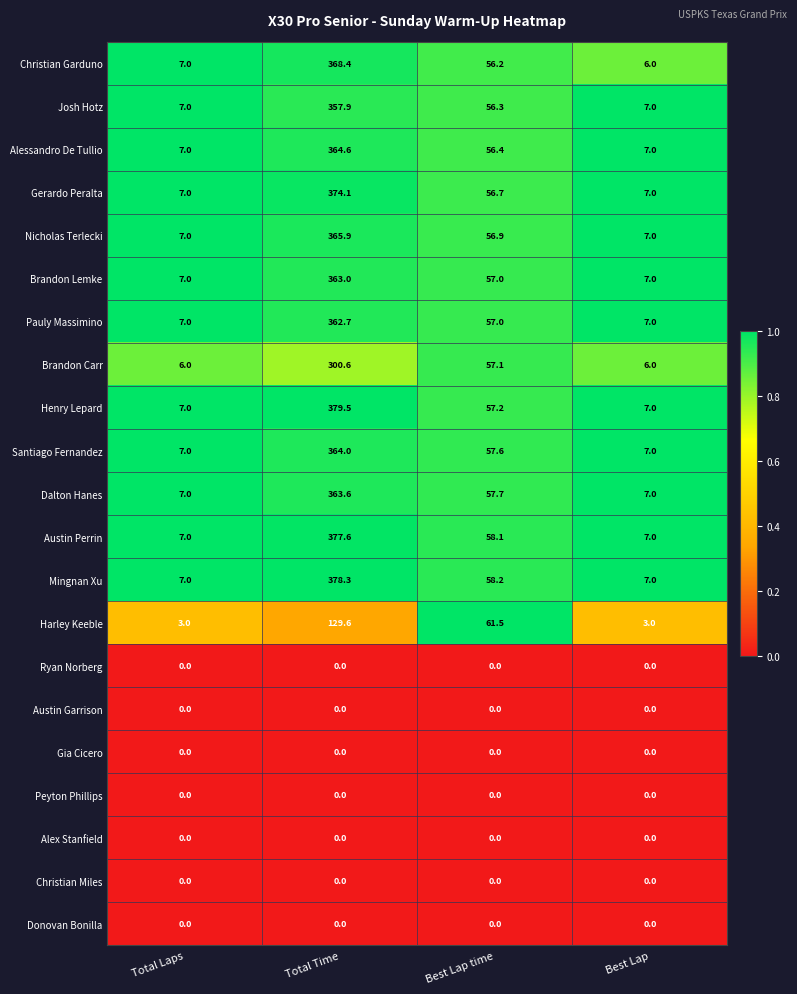

Which series has the widest spread of values?

Henry Lepard